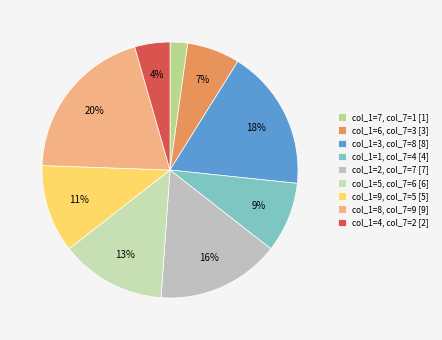

How many slices are in this pie chart?

9